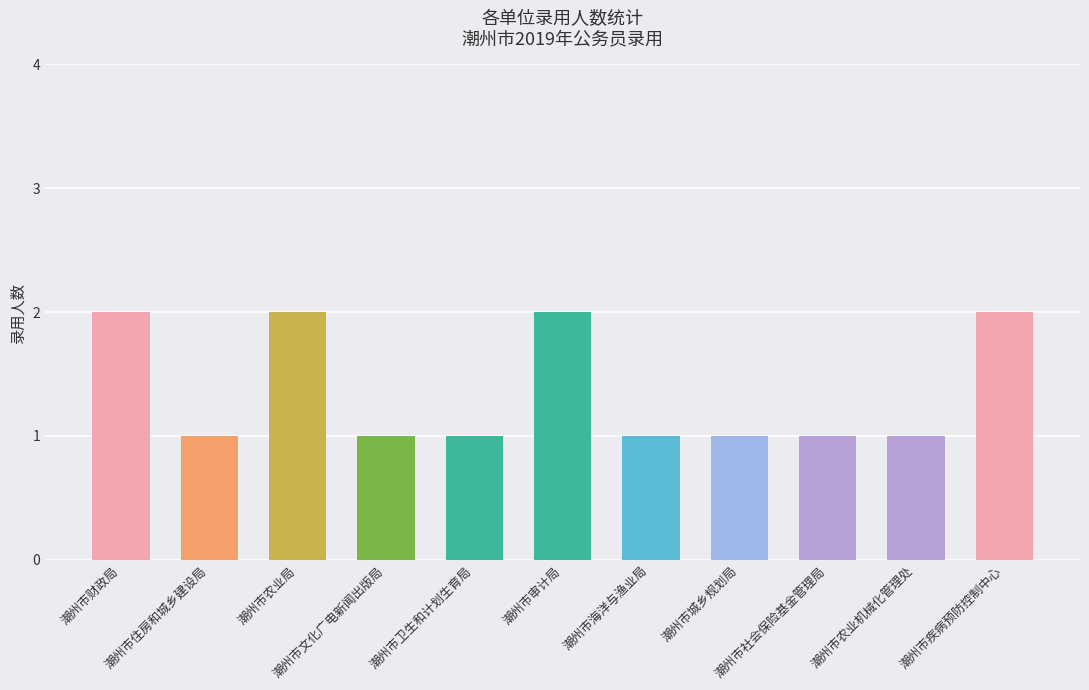

What is the greatest value displayed?

2